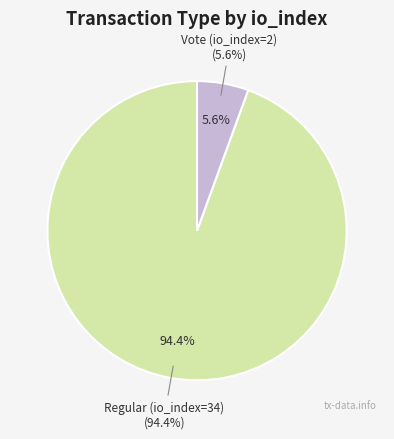

What portion of the pie excludes Regular (io_index=34)?

5.6%